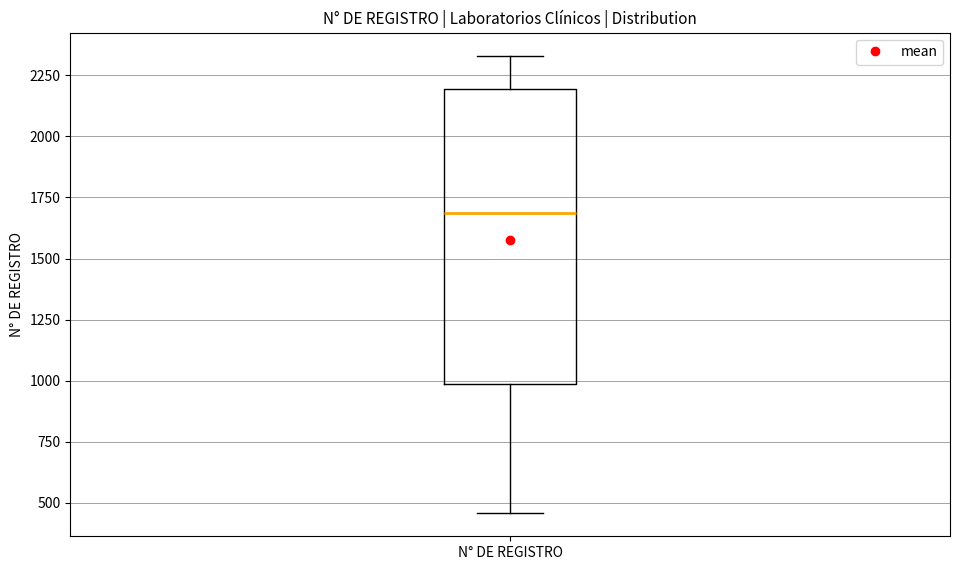

Transcribe this box plot: give where the median line is, the range the box spans, and where the two whiskers end, as read against the y-axis. The values are not printed on the chart, so give them approximately, as read against the axis.

median 1700, box 1000 to 2200, whiskers 450 to 2350